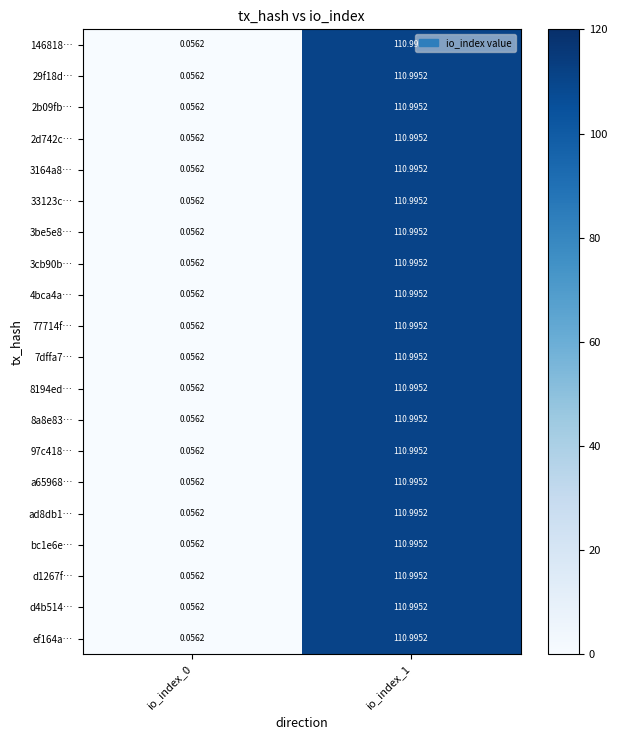

Is the value of 29f18d… at io_index_0 greater than the value of 77714f… at io_index_1?

No